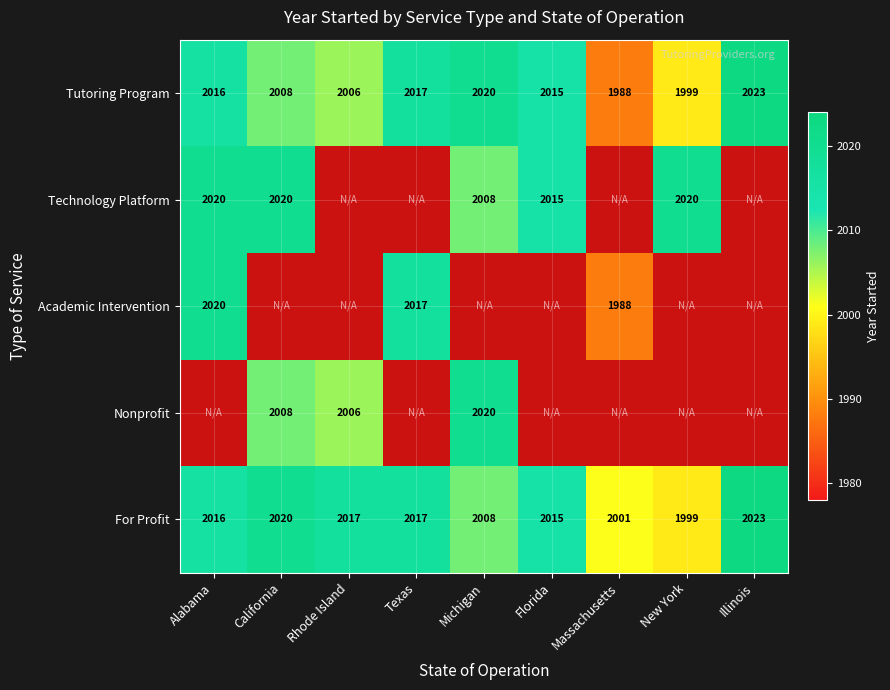

What is the difference between the Technology Platform values at Florida and California?

5